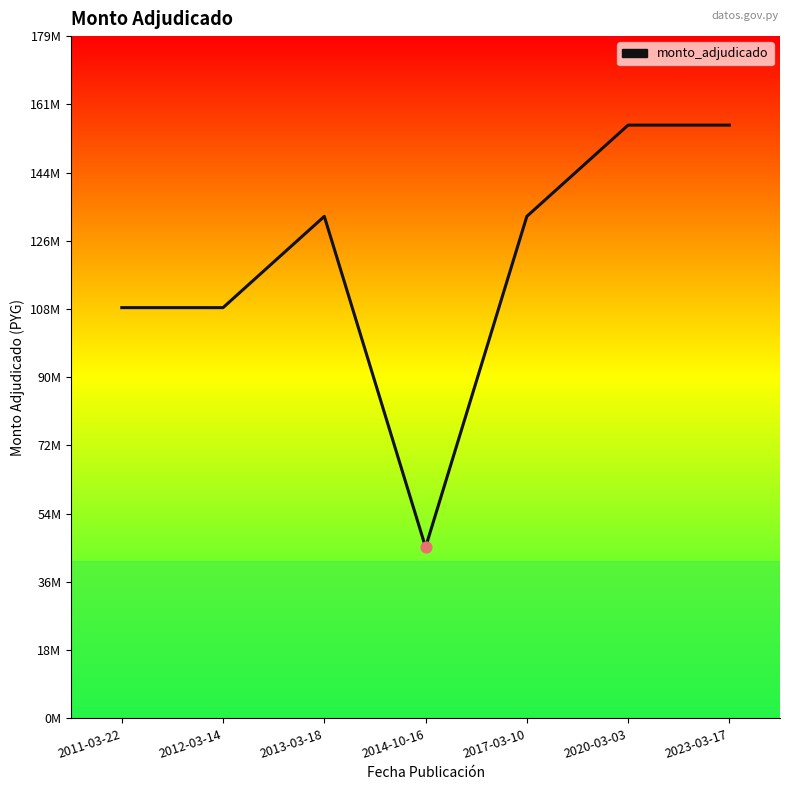

What is the change in value from 2011-03-22 to 2020-03-03?

+48000000